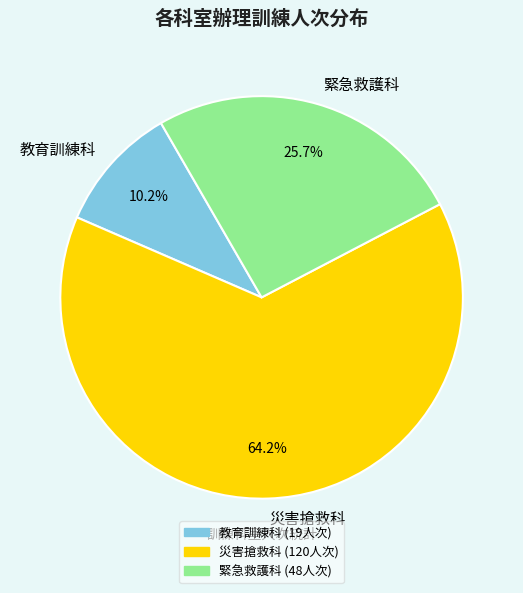

Which slice represents more than half of the pie?

災害搶救科